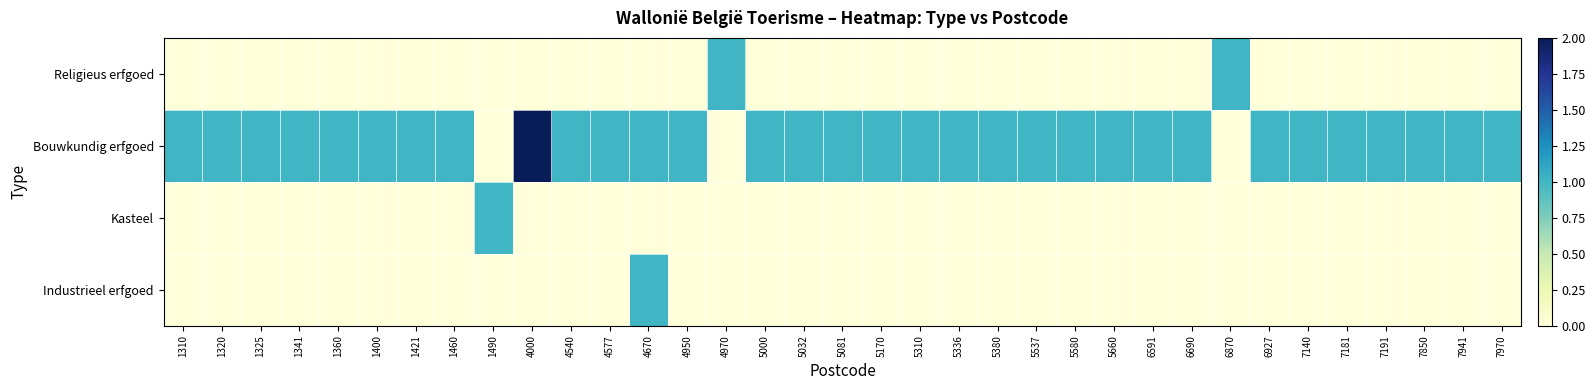

Count the number of data series in this chart.

4